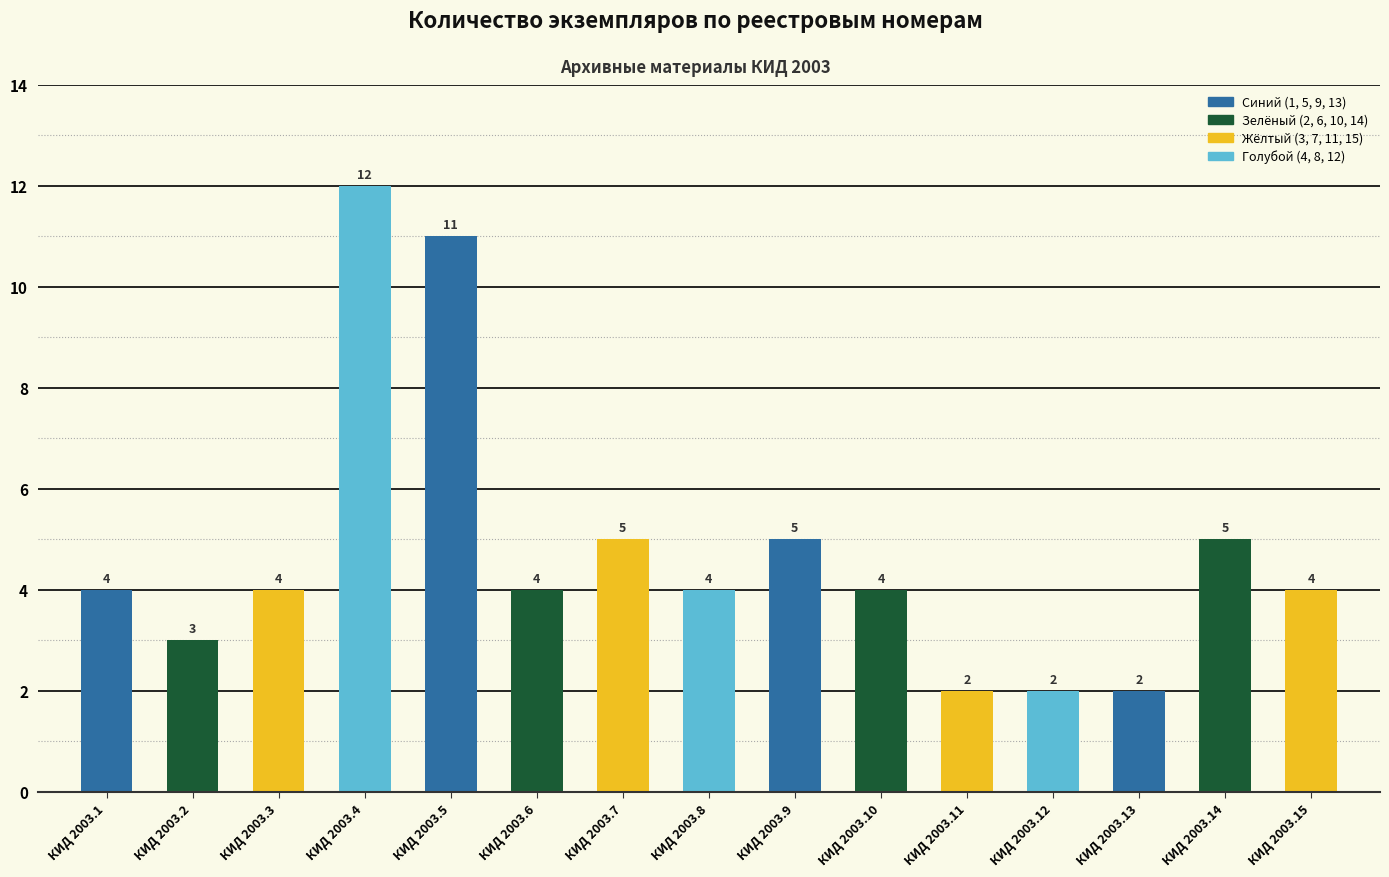

The chart shows a value of 4 at КИД 2003.10. True or false?

True